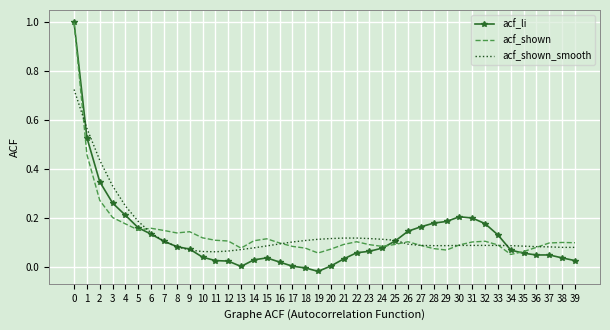

At how many categories does at least one series exceed 0?

40